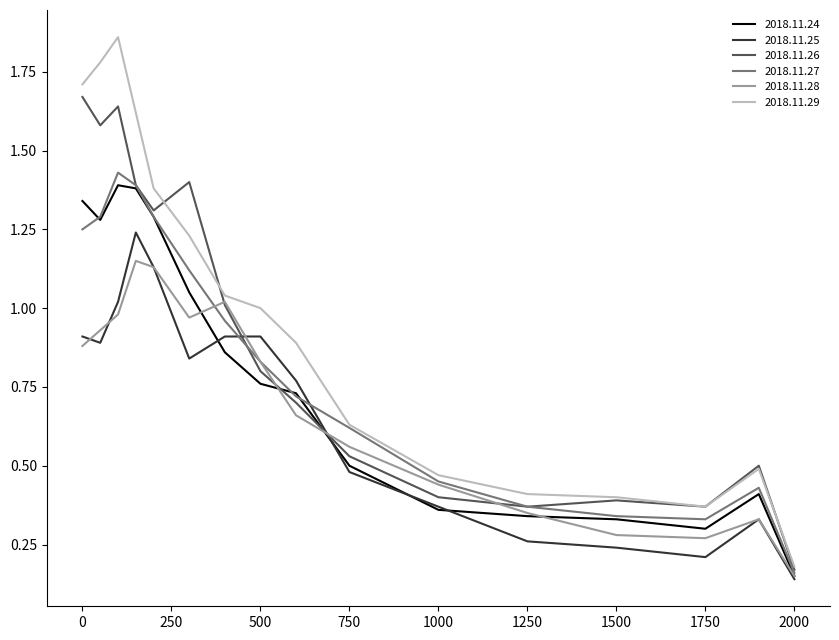

What is the sum of all 2018.11.25 values?

10.7